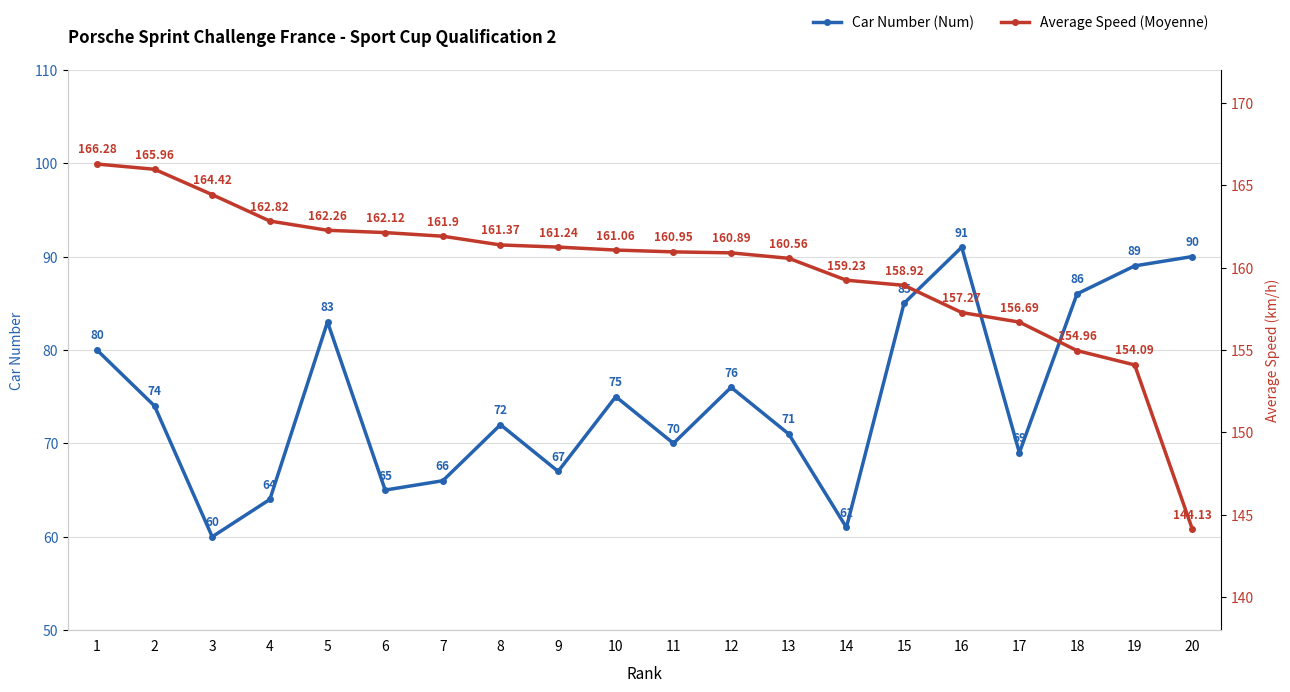

Rank the series by their maximum value, from lowest to highest.

Car Number (Num), Average Speed (Moyenne)